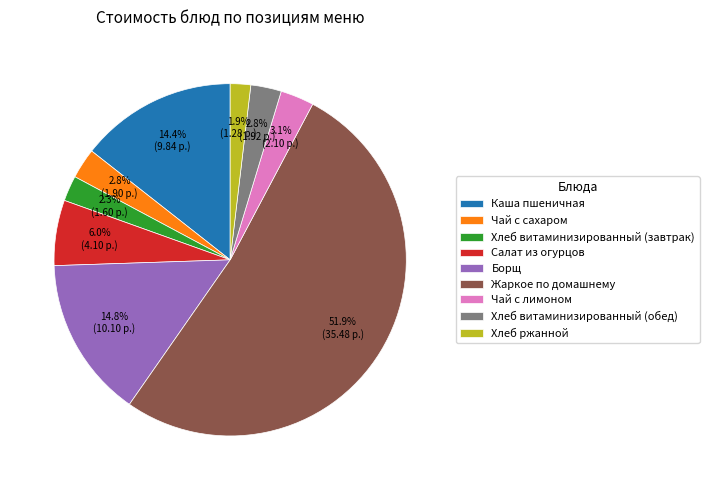

Is there a majority slice in this chart?

Yes